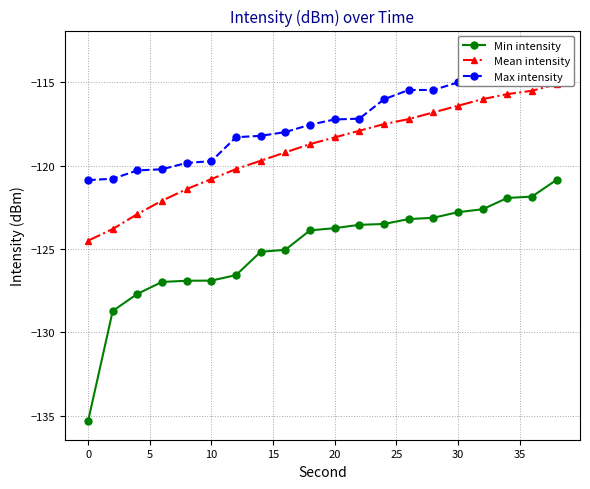

Is this an area chart (filled region under the line)?

No